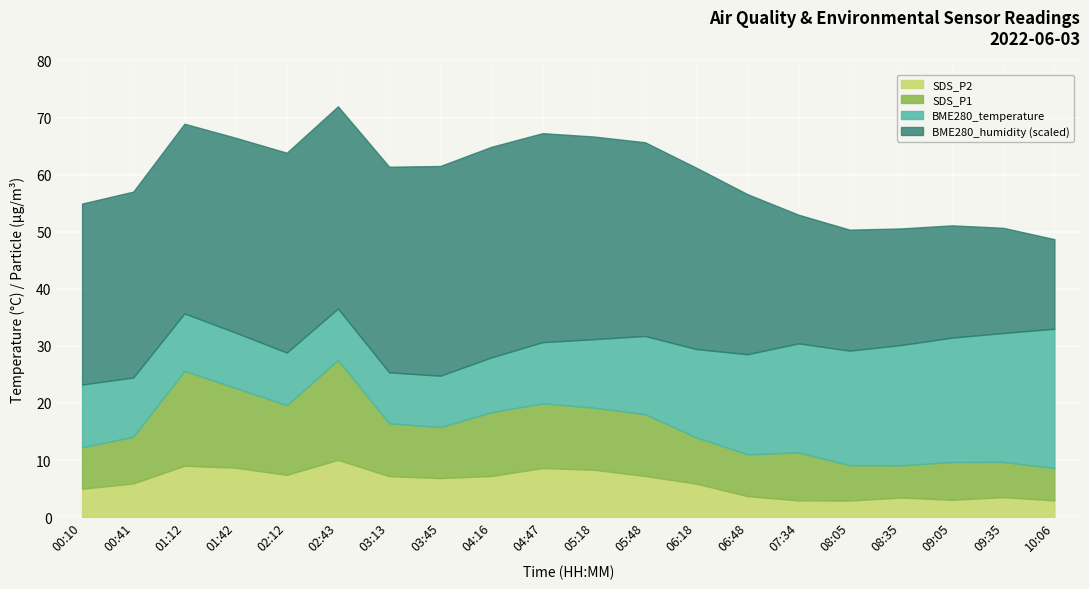

Where is SDS_P1 nearest to the value 11?

05:18